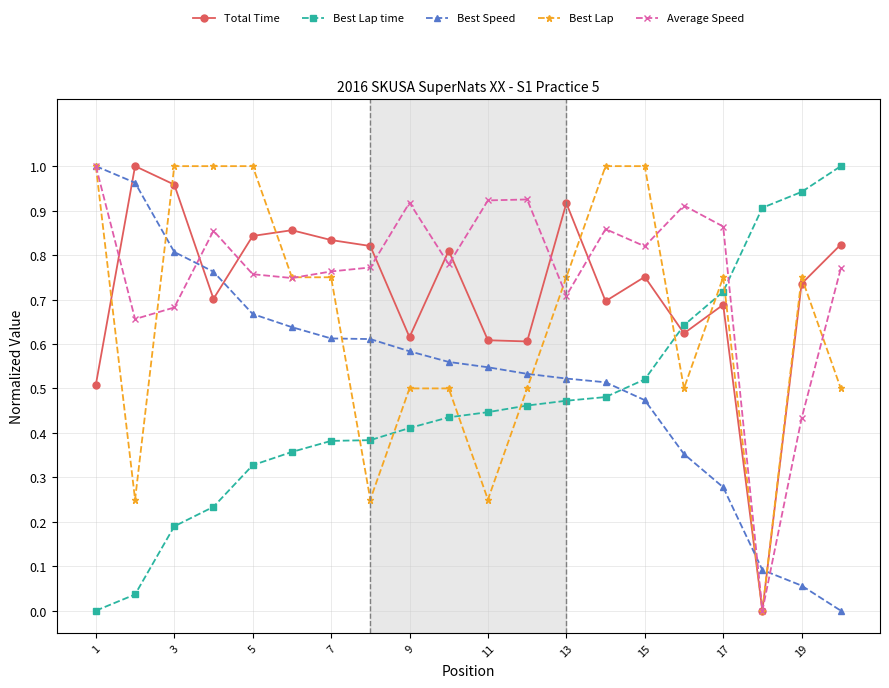

Which series ends up on top after the final intersection of Best Lap time and Average Speed?

Best Lap time